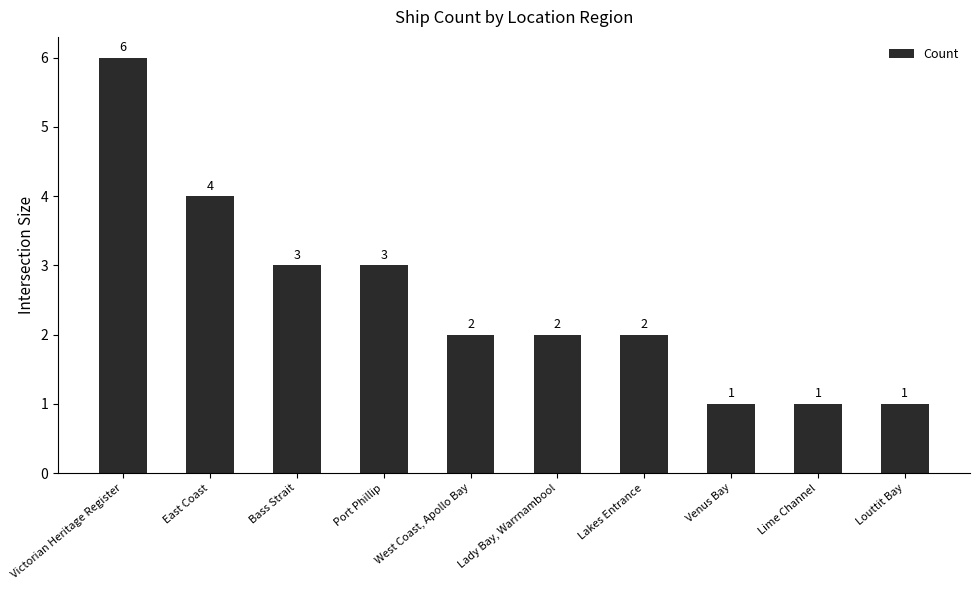

Where does the data first go above 2?

Victorian Heritage Register